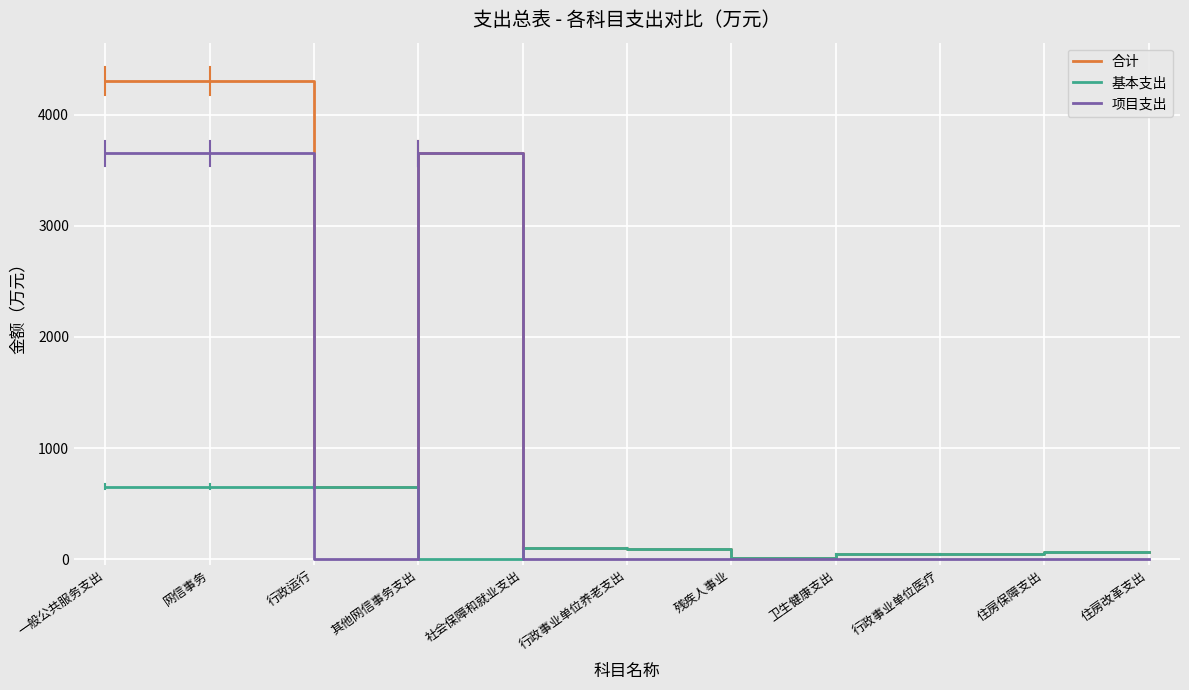

The 基本支出 series shows 66.4 at 住房改革支出. True or false?

True